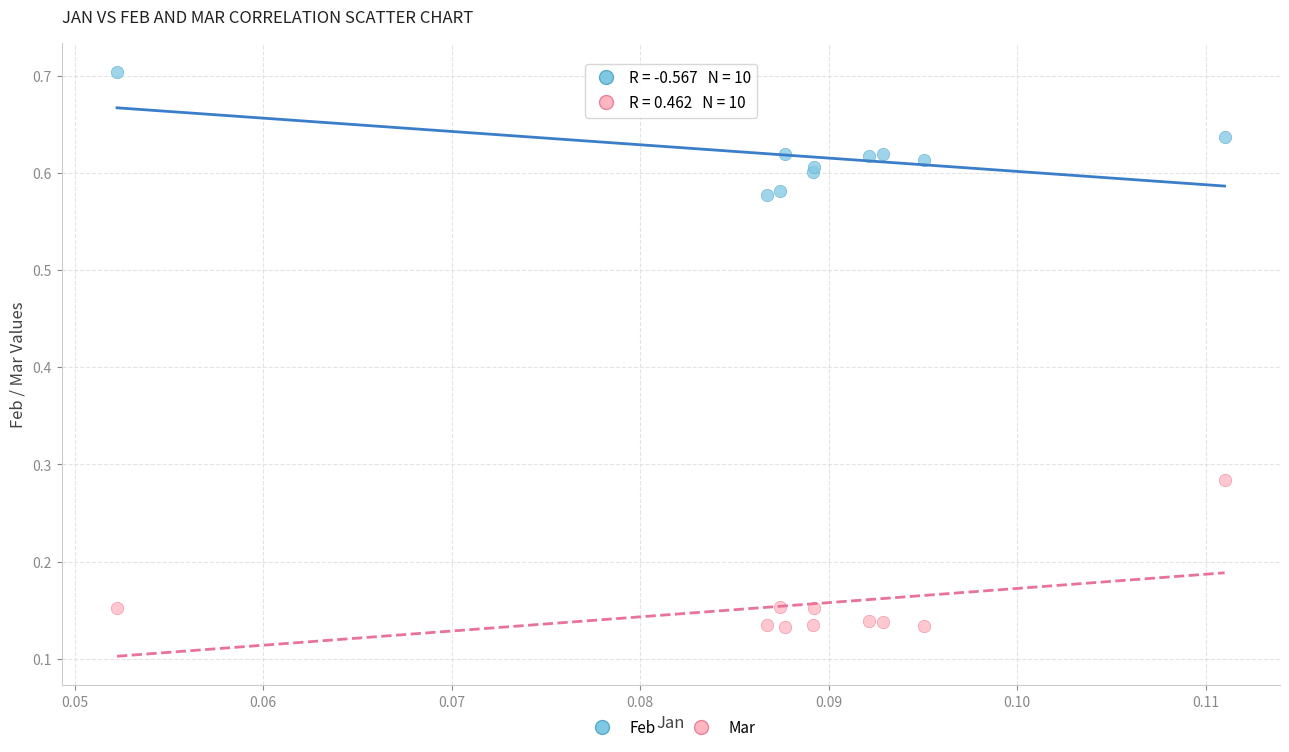

Which series reaches the maximum Y coordinate?

Feb